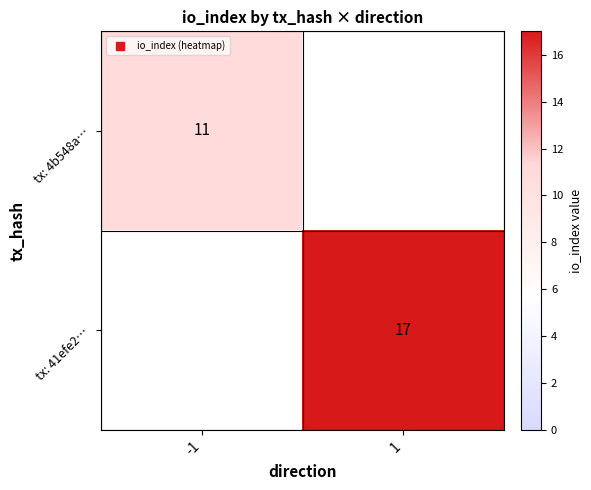

The tx: 41efe2… series shows 17.0 at 1. True or false?

True